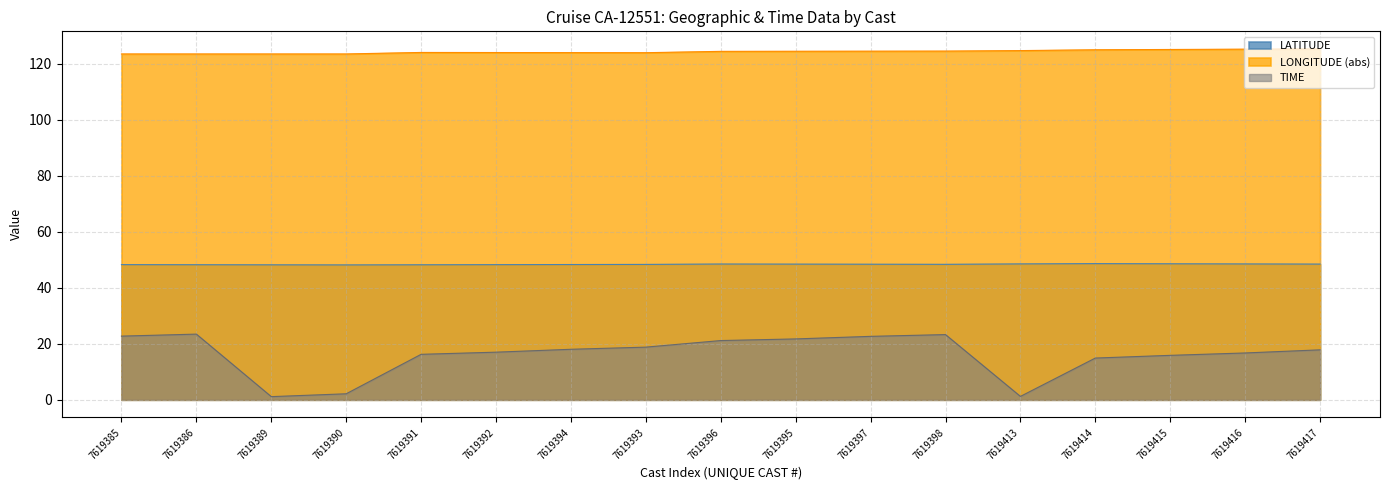

What is the value of the TIME point at the 4th from the left?

2.1